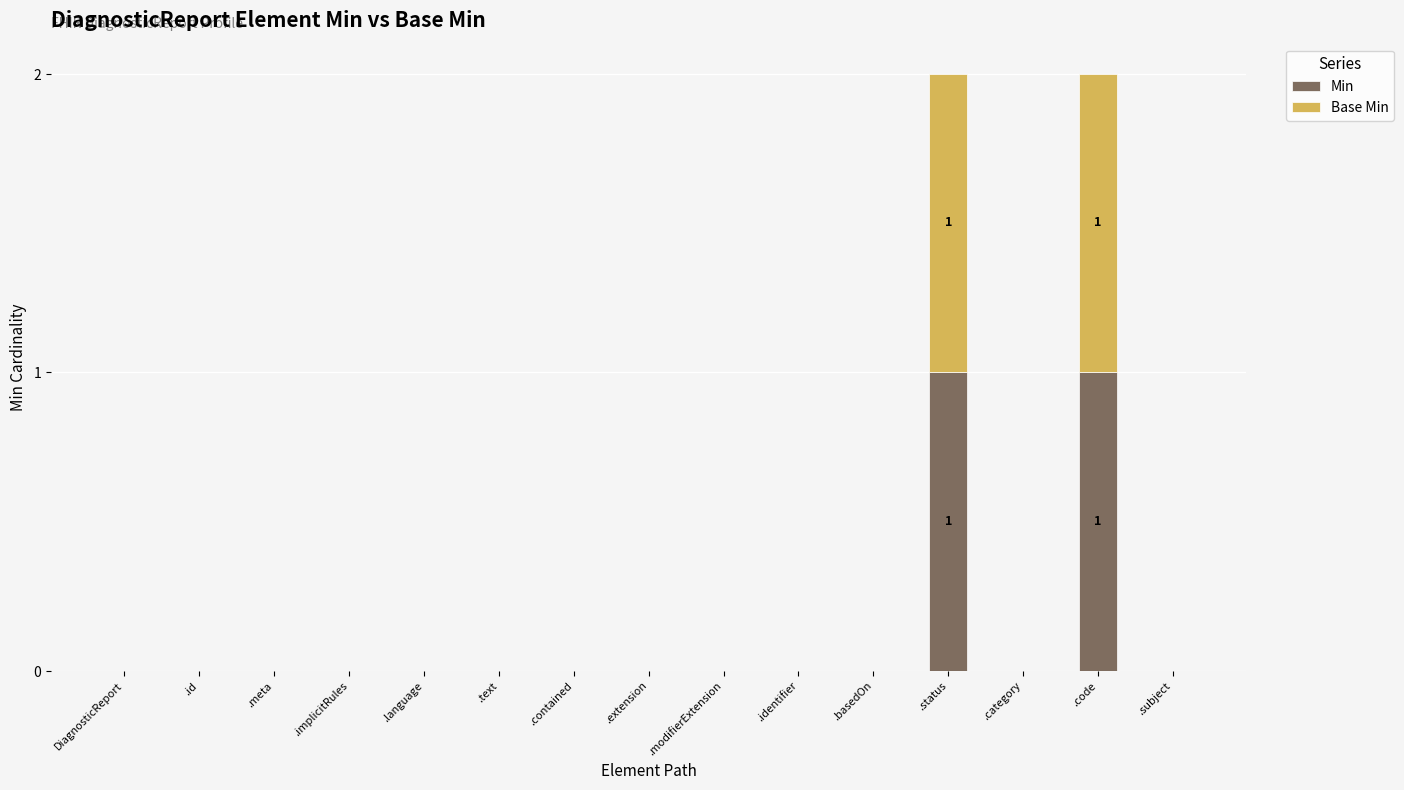

Rank the series at .basedOn from highest to lowest value.

Min, Base Min